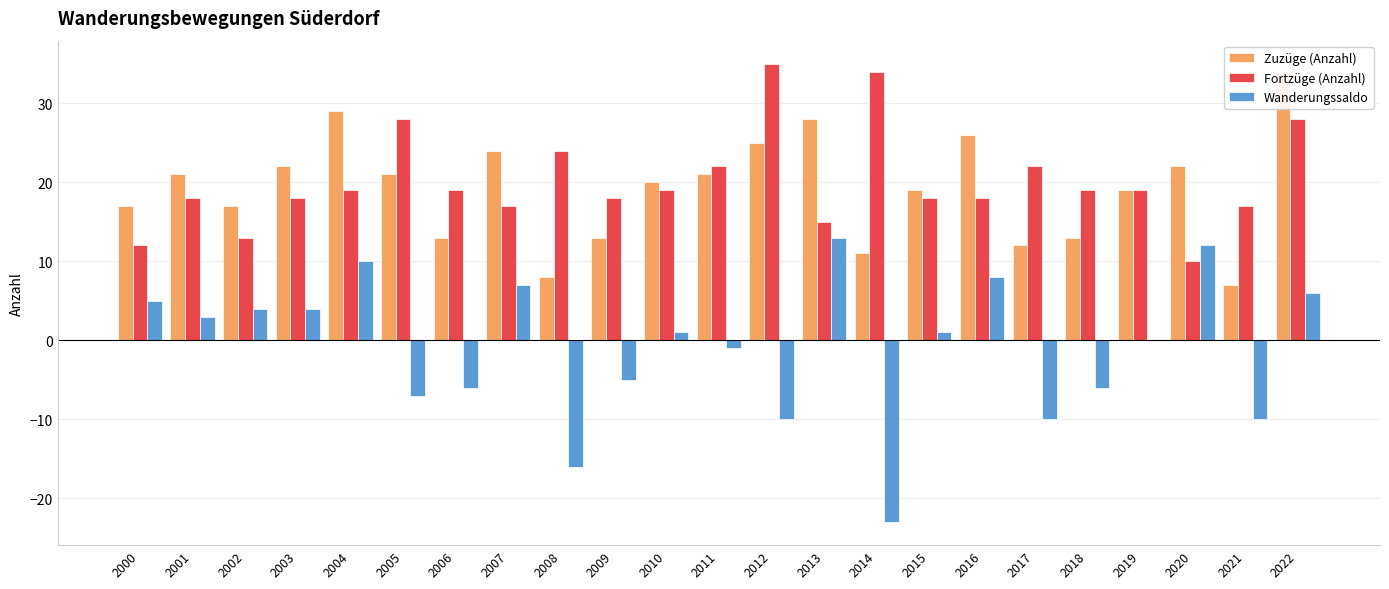

What is the smallest value displayed?

-23